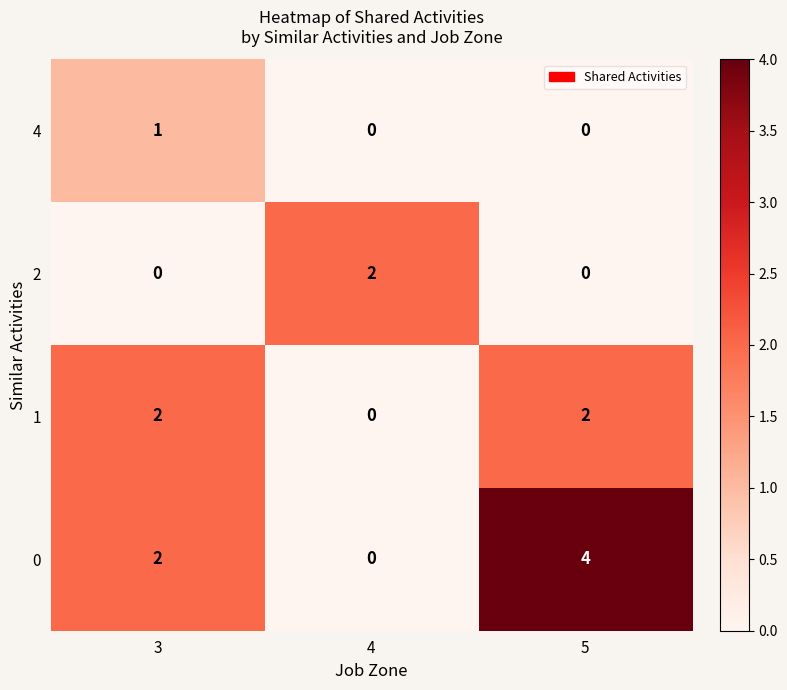

Reading right to left, list all the values displayed in this chart.

4: 0	0	1
2: 0	2	0
1: 2	0	2
0: 4	0	2